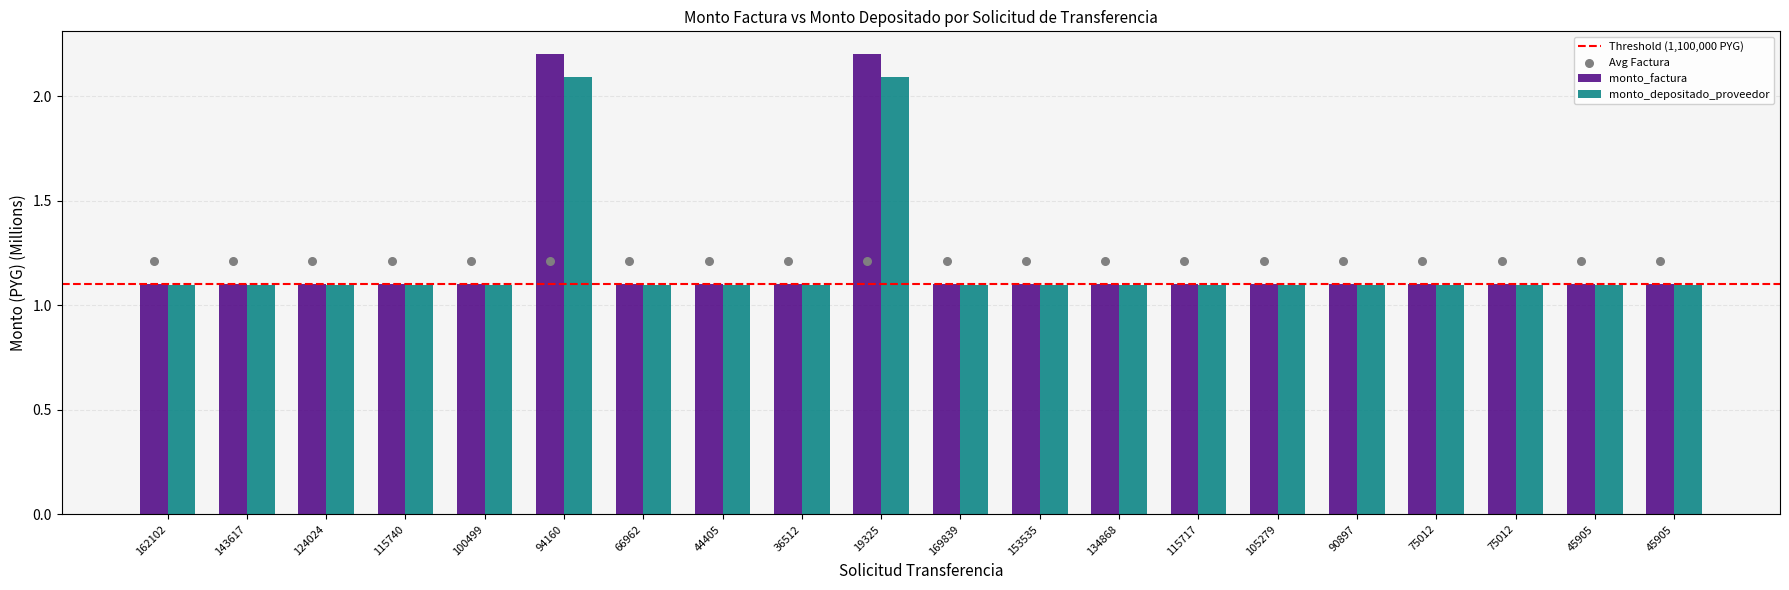

Which series reaches the maximum Y coordinate?

monto_depositado_proveedor